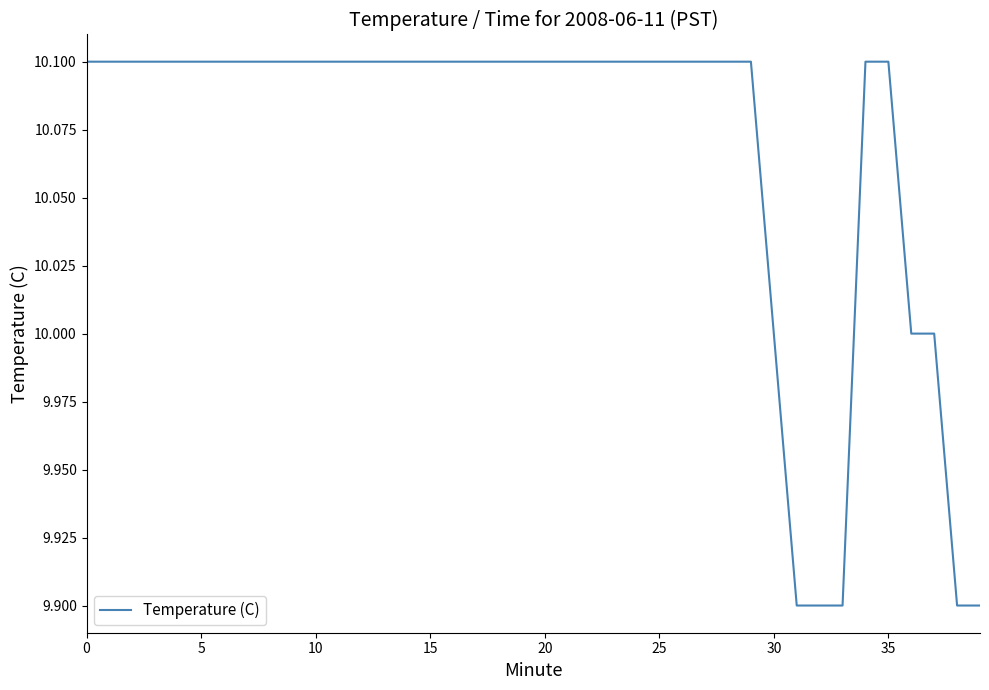

What is the smallest value displayed?

9.9